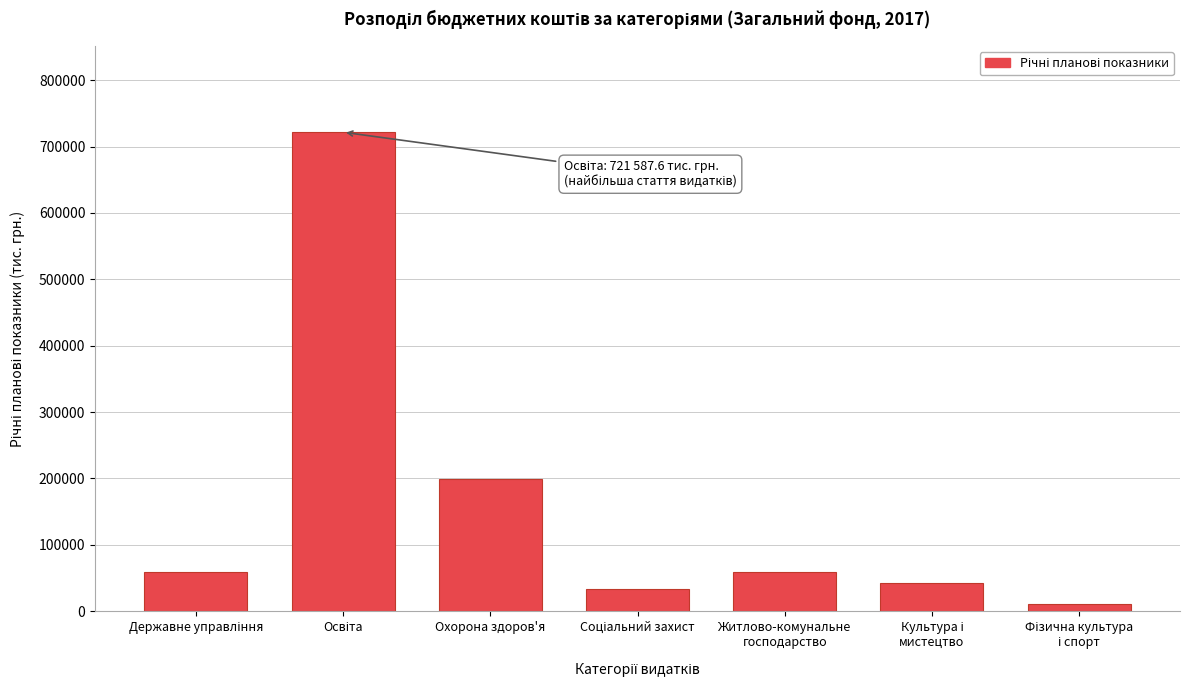

What is the greatest value displayed?

721587.6